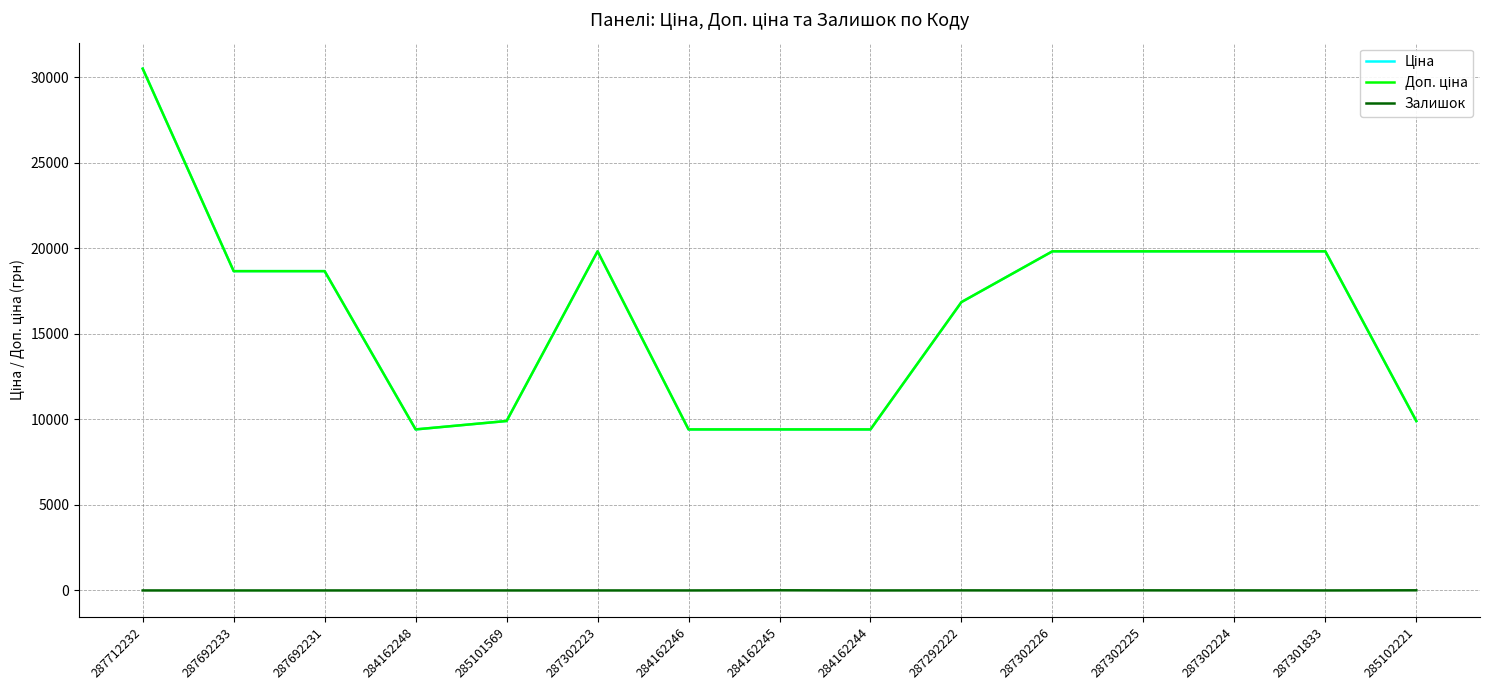

At which category does the chart reach its peak across all series?

287712232